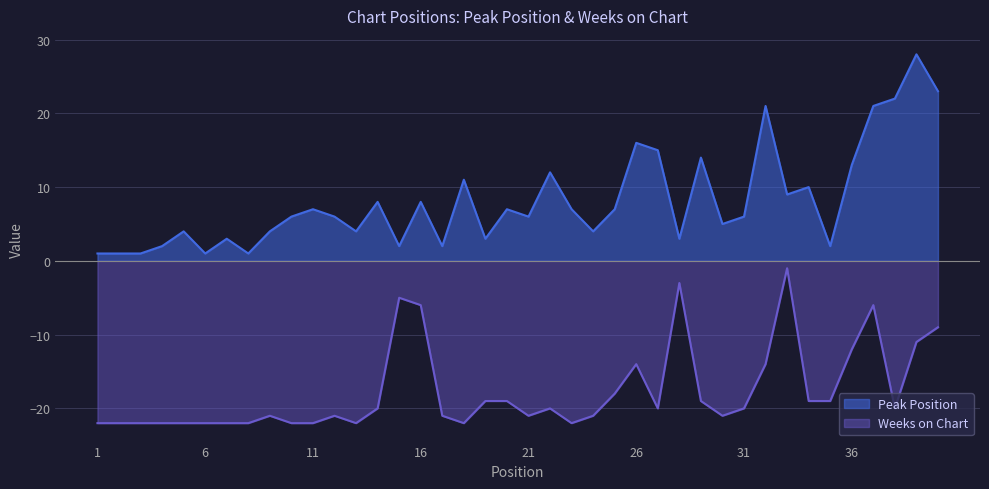

Which label corresponds to the largest value in the chart?

39